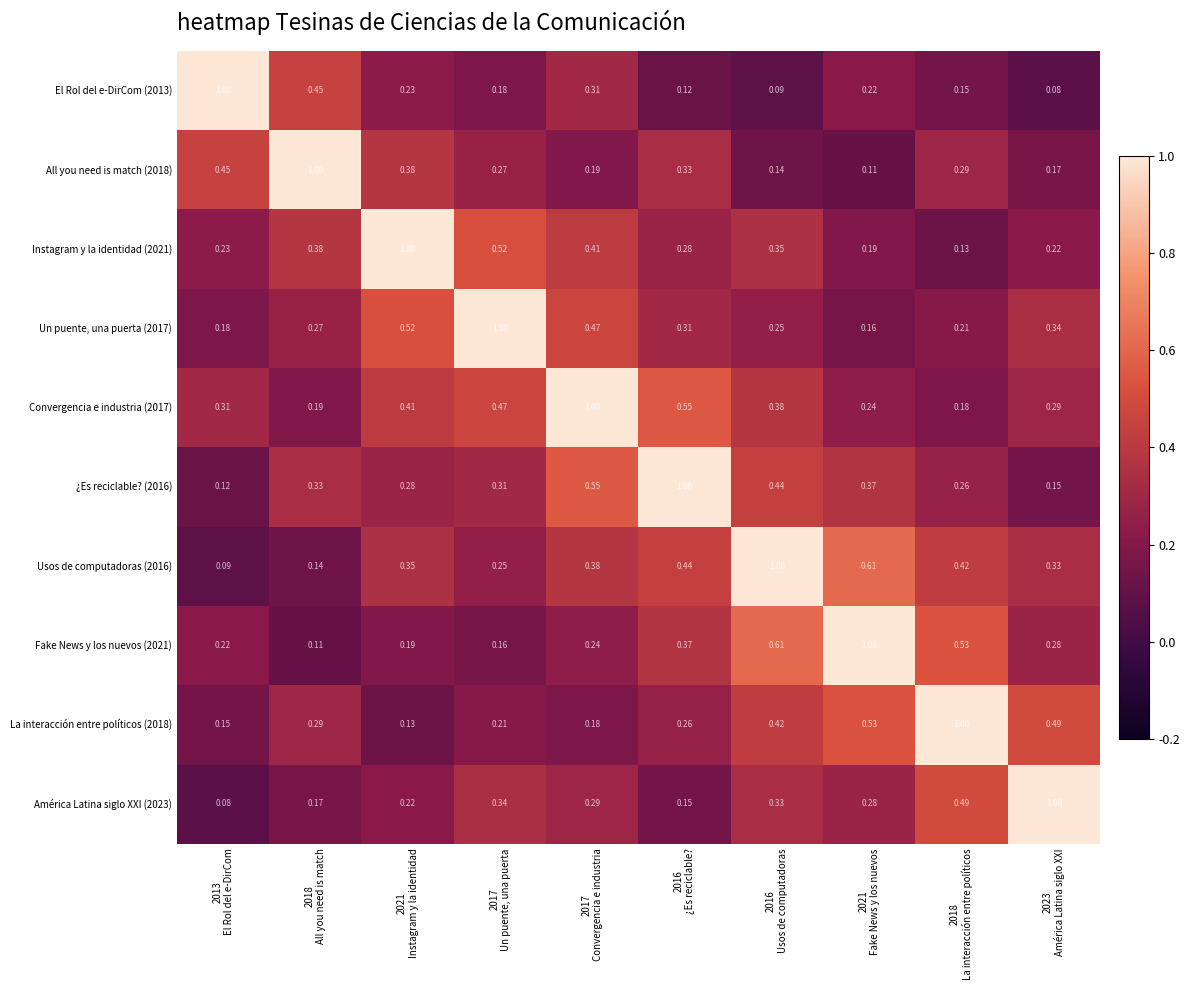

How many series are shown in this chart?

10